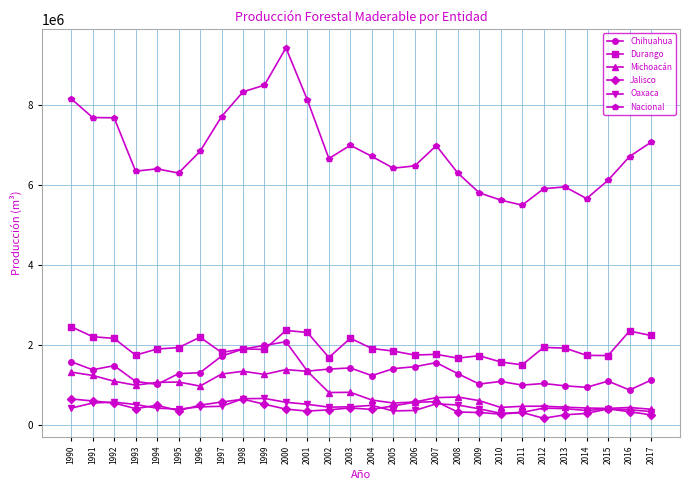

What is the difference between the Oaxaca values at 1991 and 1992?

23324